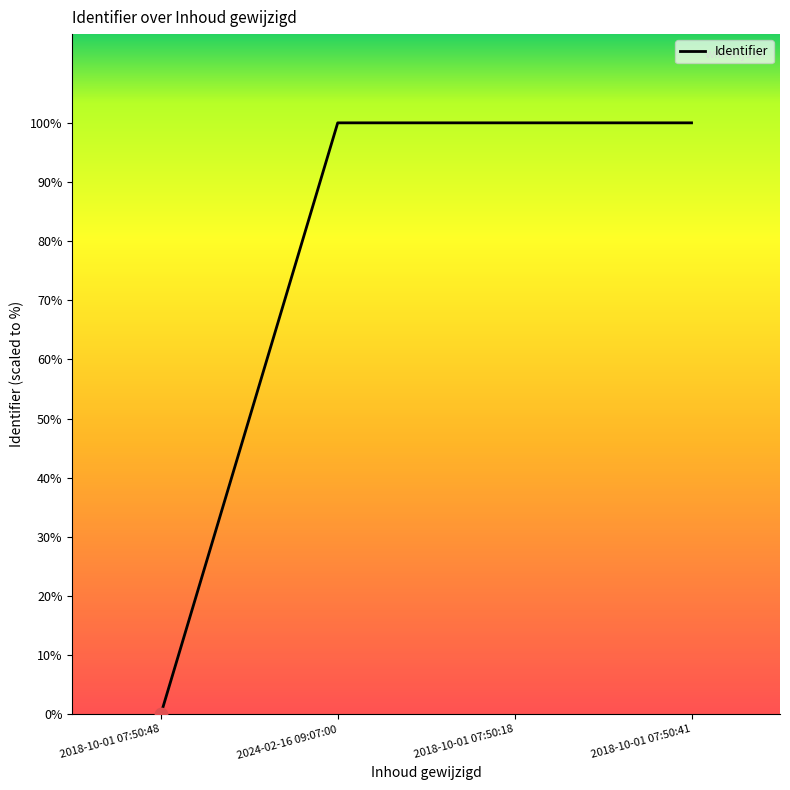

Which has a higher value, 2018-10-01 07:50:18 or 2024-02-16 09:07:00?

2018-10-01 07:50:18